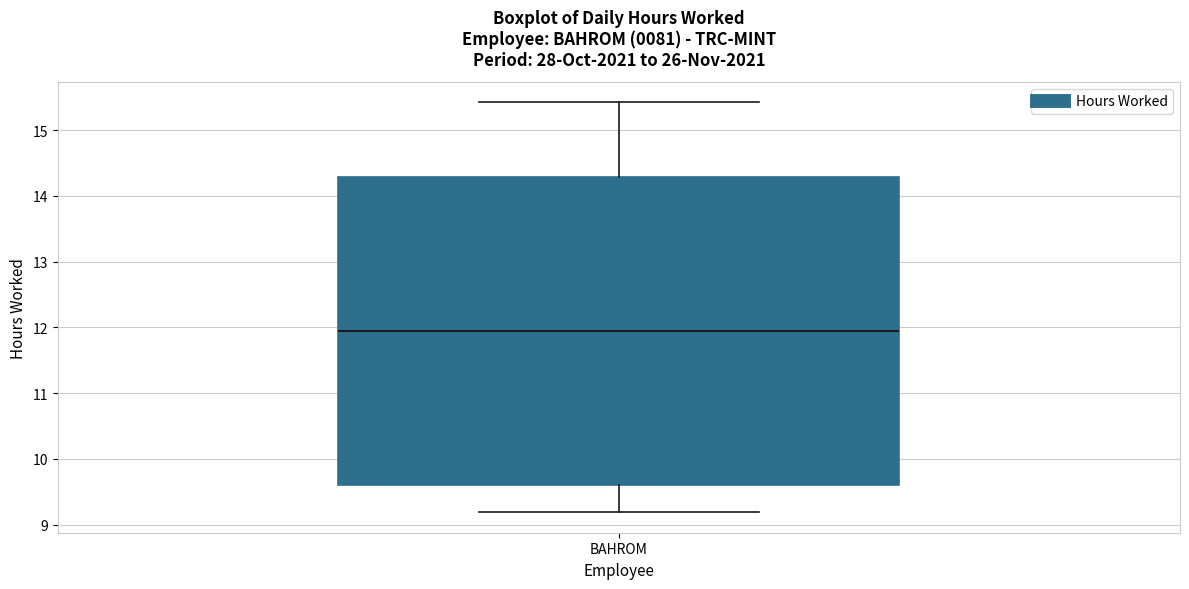

Transcribe this box plot: give where the median line is, the range the box spans, and where the two whiskers end, as read against the y-axis. The values are not printed on the chart, so give them approximately, as read against the axis.

median 11.9, box 9.6 to 14.3, whiskers 9.2 to 15.4